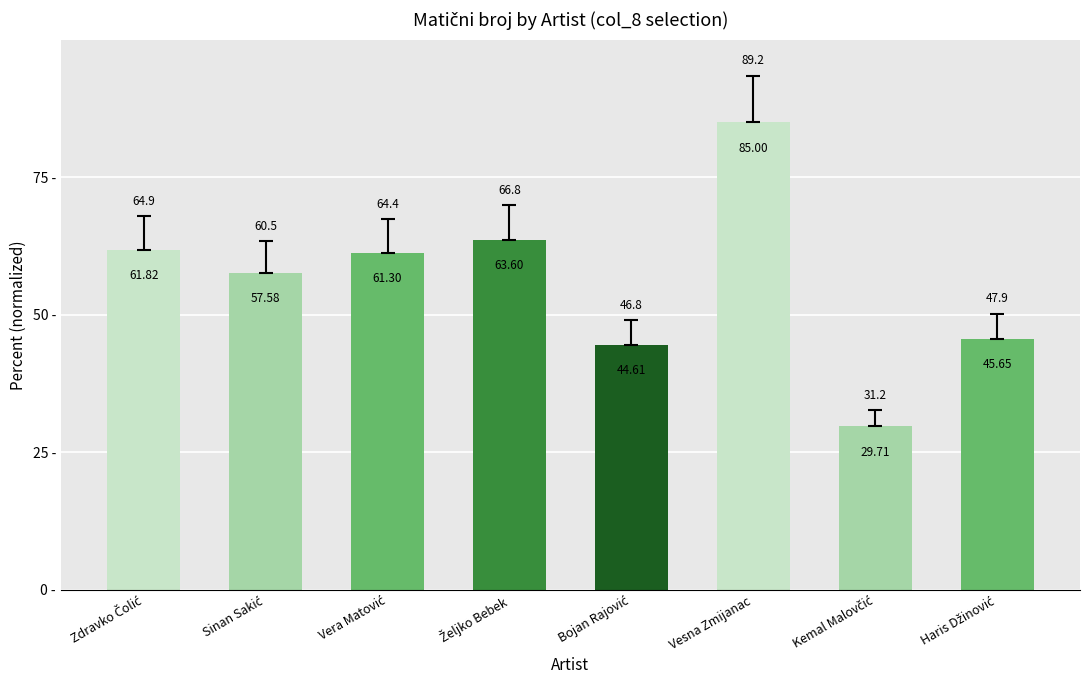

What is the label of the 6th bar from the left?

Vesna Zmijanac